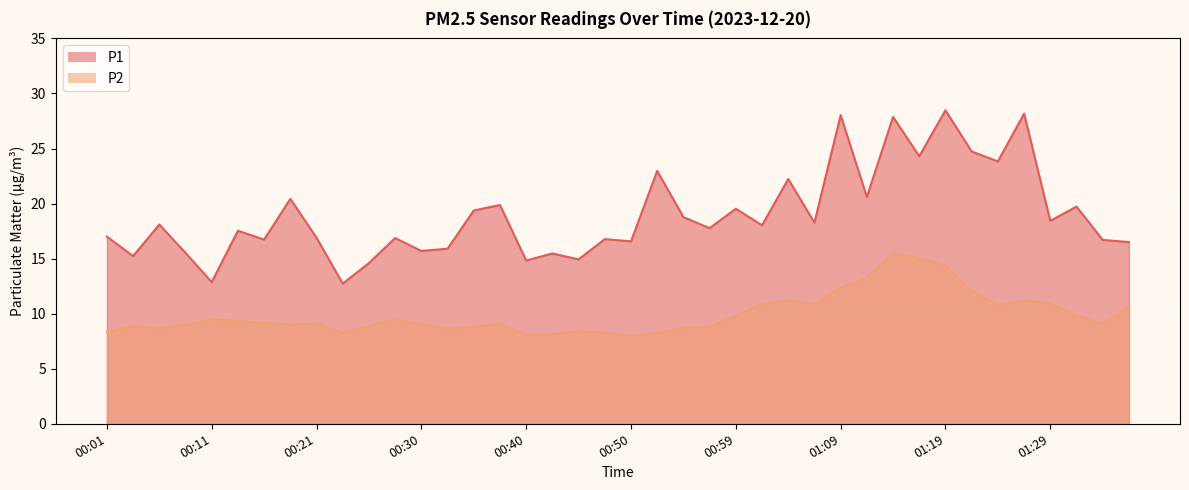

True or false: P1 and P2 intersect in this chart.

False